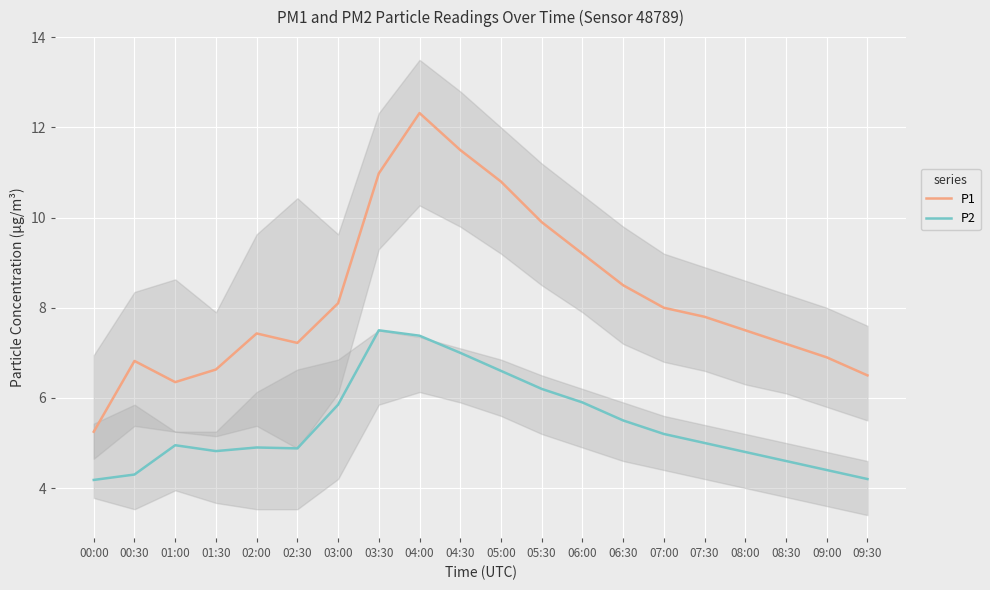

Which series changed the most between 00:30 and 02:30?

P2